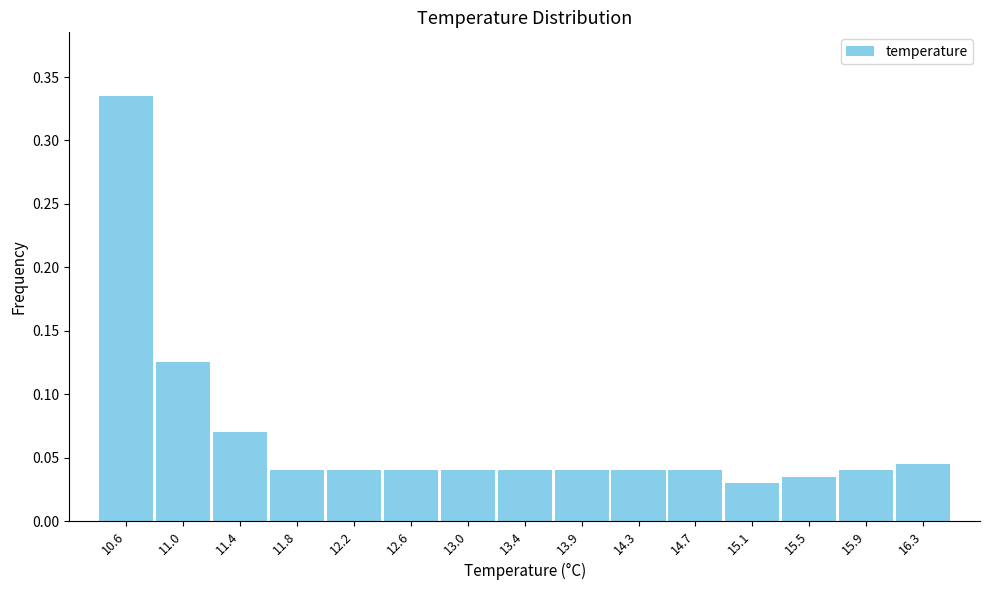

Reading left to right, list every bar in this chart as the range it spans on the x-axis followed by its height. Neither the bar edges nor the heights are printed on the chart, so give them approximately, as read against the axes.

10.40 to 10.80: 0.335
10.80 to 11.20: 0.125
11.20 to 11.60: 0.070
11.60 to 12.05: 0.040
12.05 to 12.45: 0.040
12.45 to 12.85: 0.040
12.85 to 13.25: 0.040
13.25 to 13.65: 0.040
13.65 to 14.05: 0.040
14.05 to 14.45: 0.040
14.45 to 14.85: 0.040
14.85 to 15.30: 0.030
15.30 to 15.70: 0.035
15.70 to 16.10: 0.040
16.10 to 16.50: 0.045